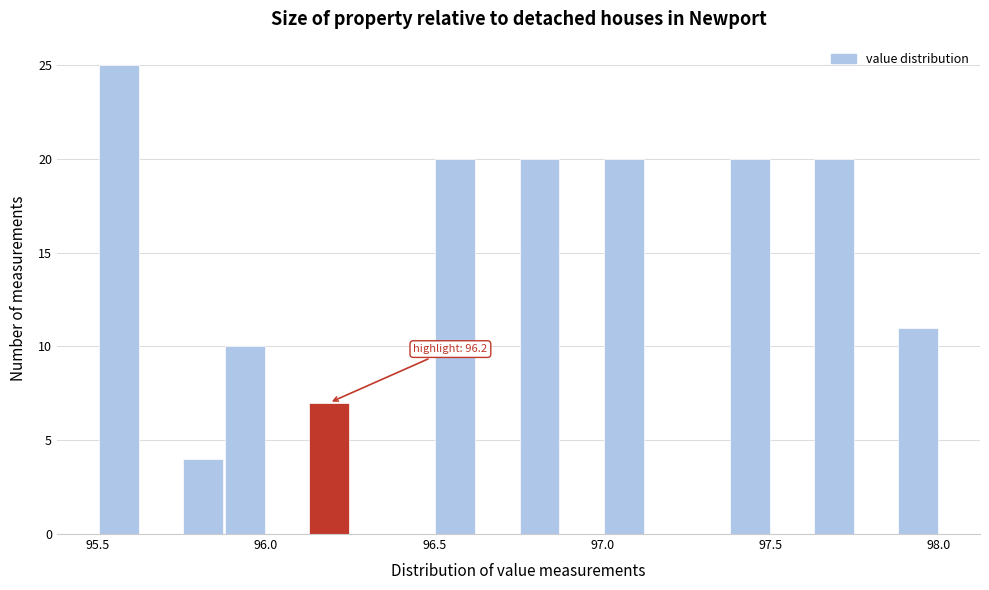

Read against the x-axis, roughly where is the centre of the tallest bar?

95.55